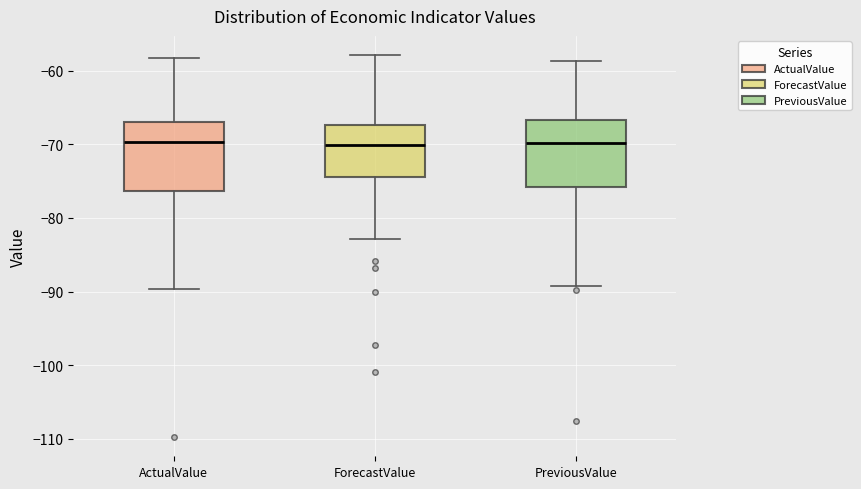

Where does the lower whisker of the box for PreviousValue end on the y-axis? The values are not printed on the chart, so give them approximately, as read against the axis.

-89